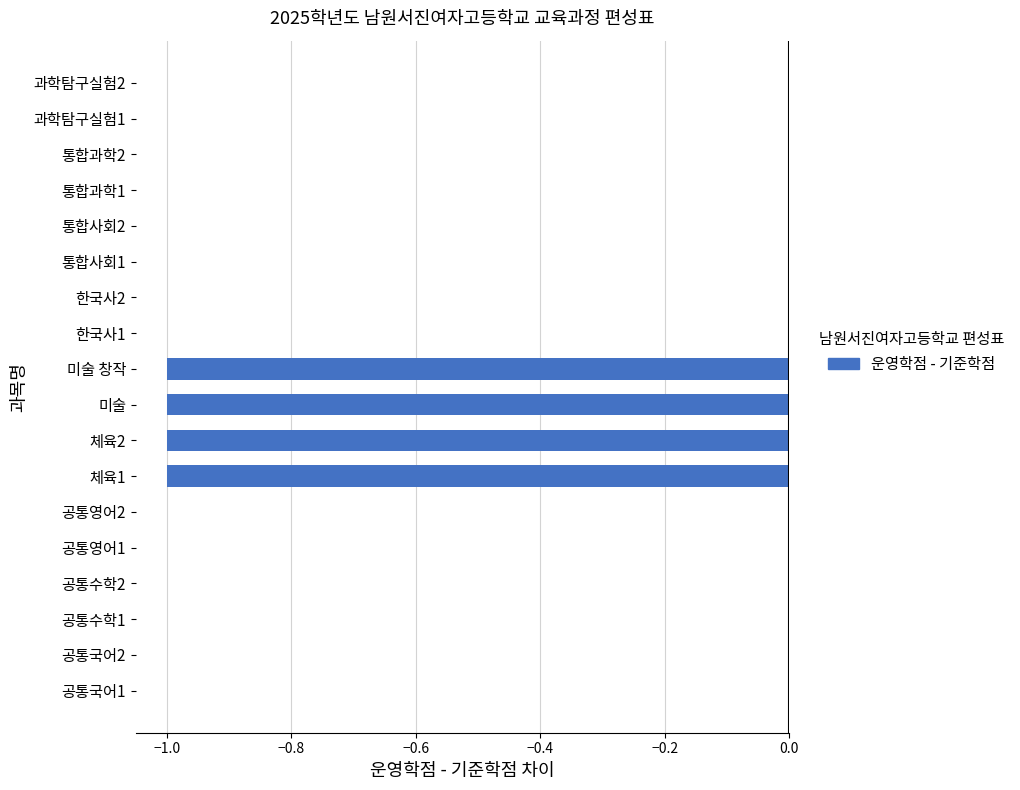

How many series are shown in this chart?

1